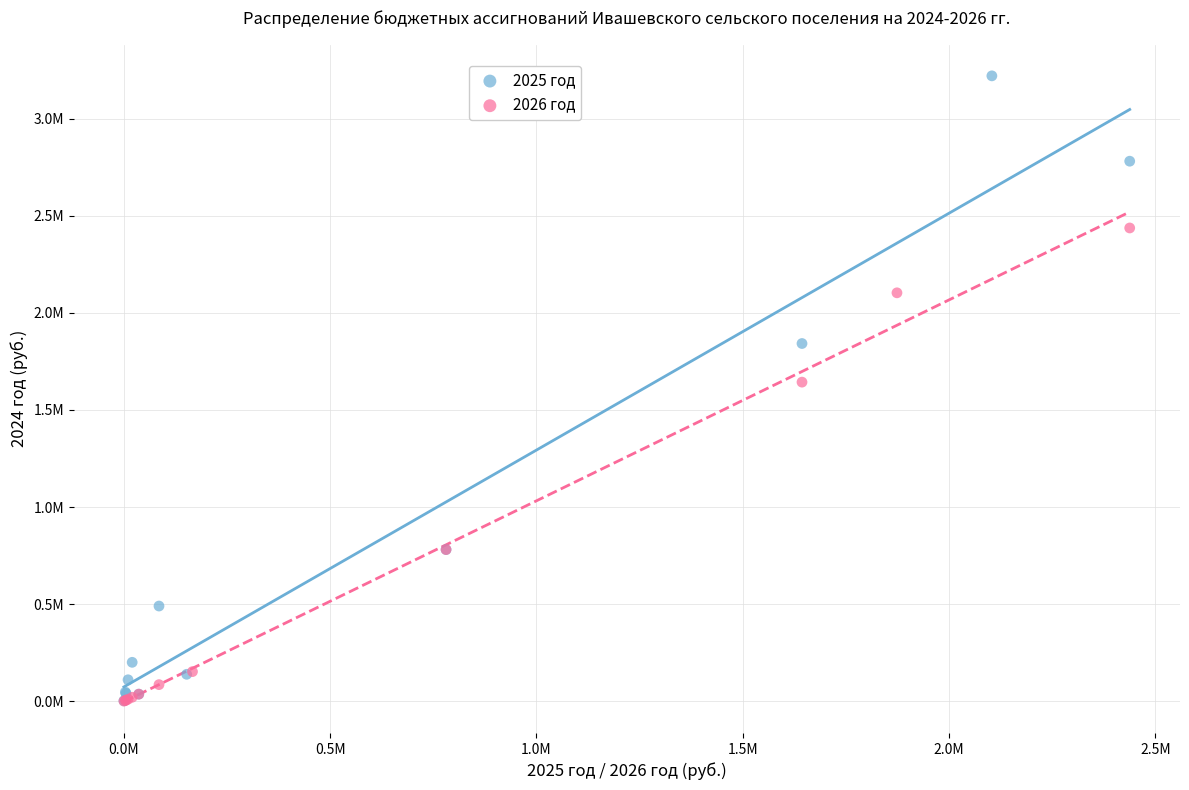

Which series has the largest Y range (max minus min)?

2025 год